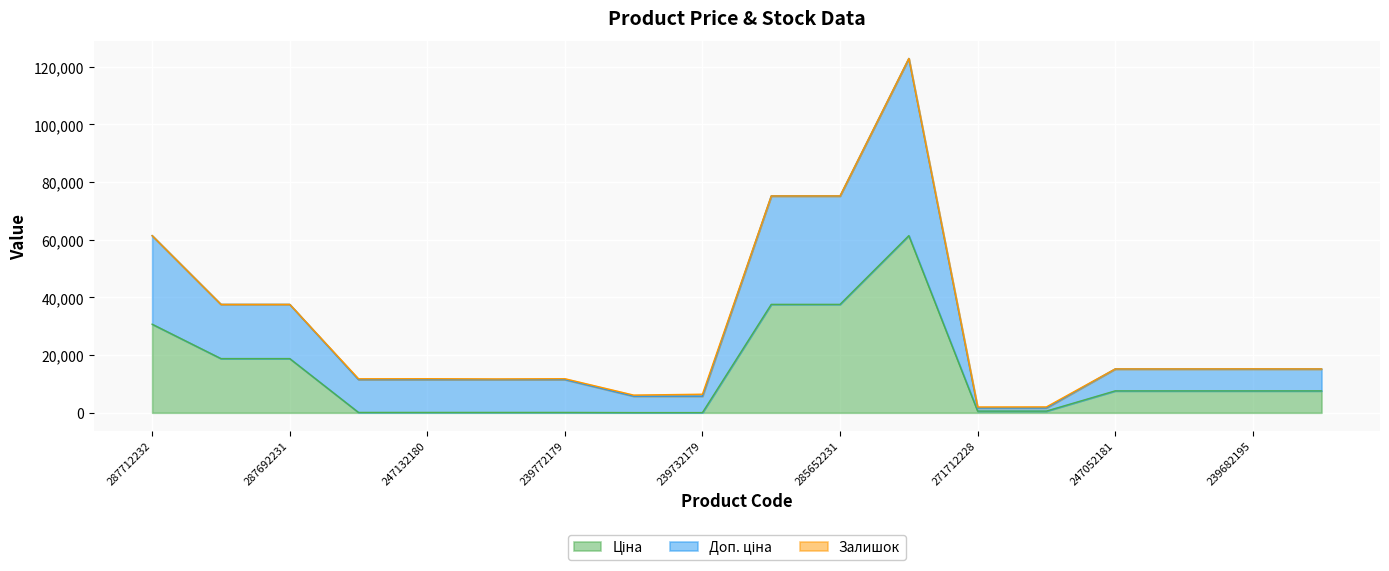

At which category is the sum across all series the highest?

285672232